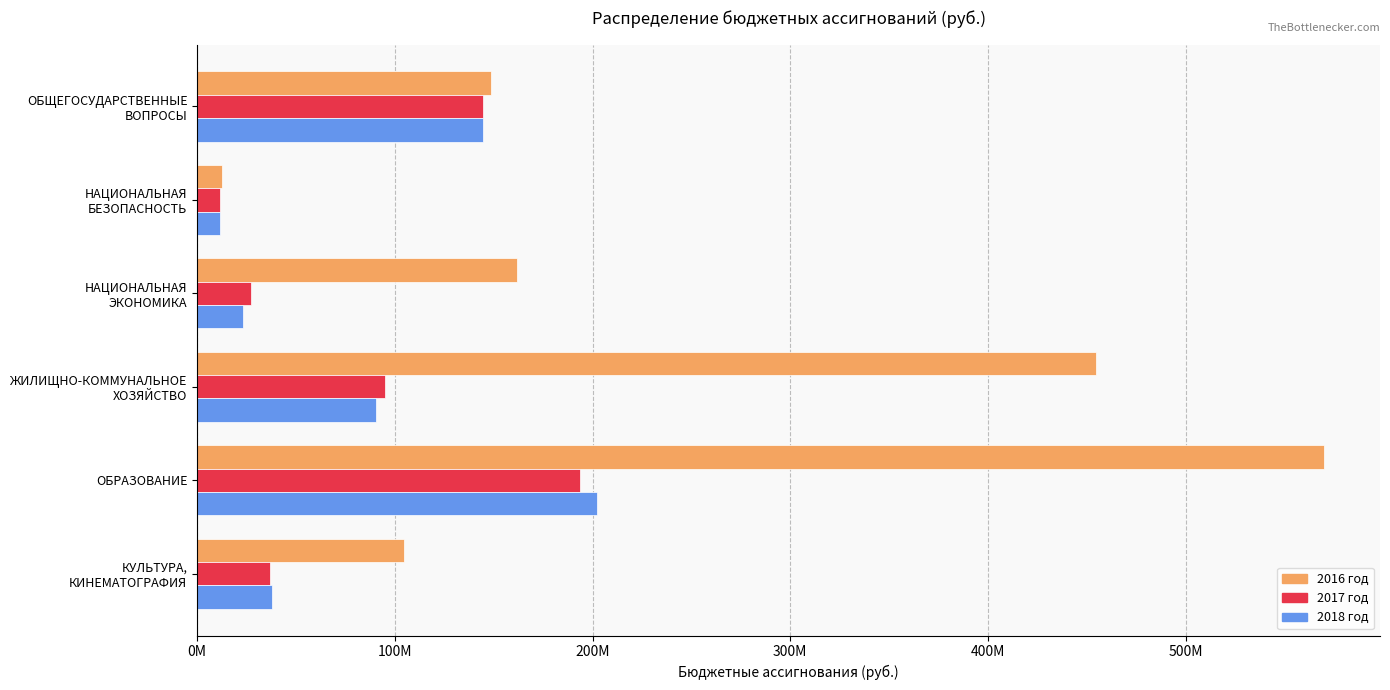

What are all the series names shown in the legend?

2016 год, 2017 год, 2018 год